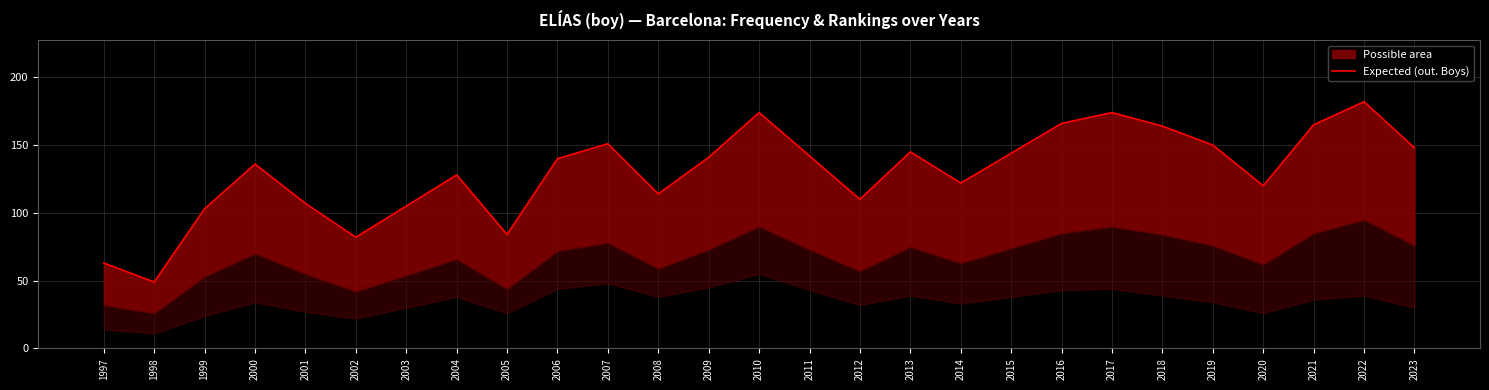

Approximately how many times larger is the value at 2011 compared to 1998?

2.9